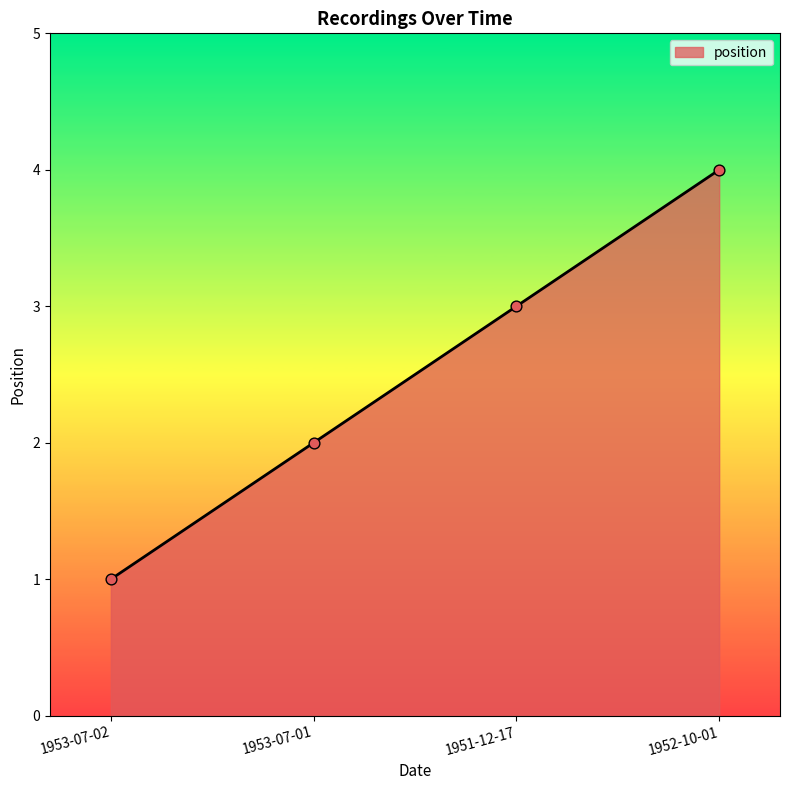

Which has a higher value, 1952-10-01 or 1953-07-01?

1952-10-01